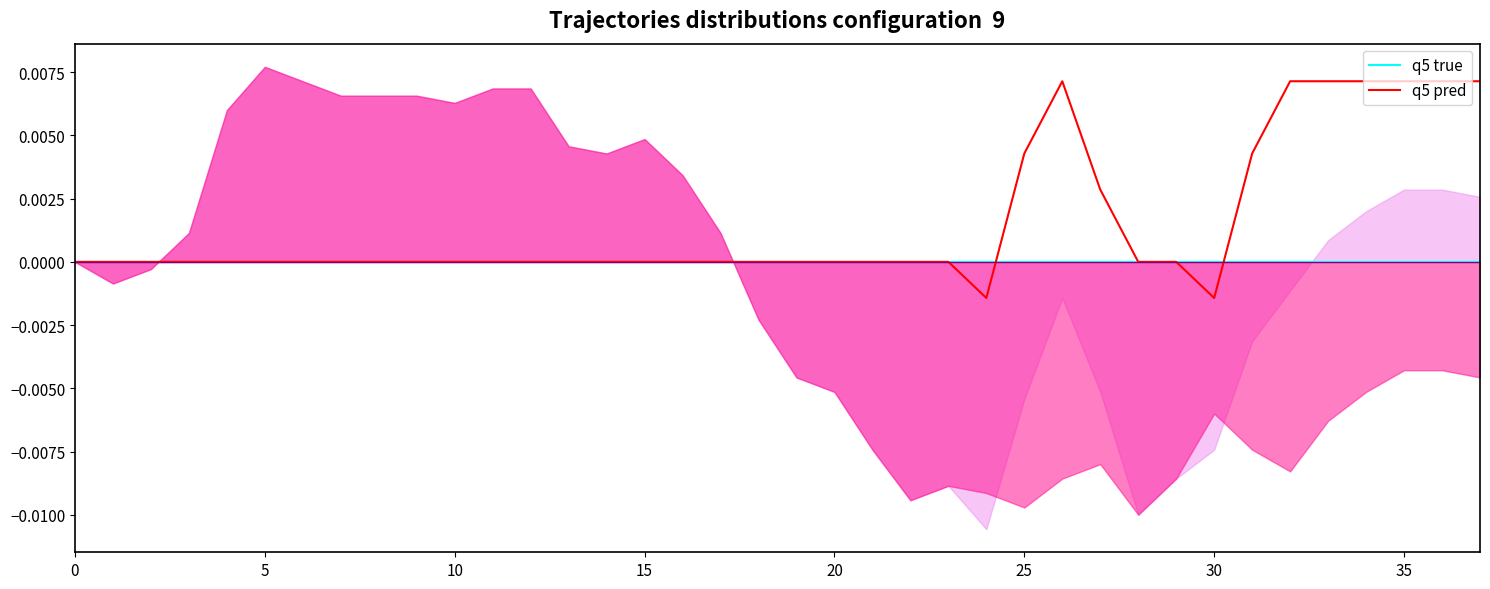

Is it true that q5 pred equals 0.0 at 34?

True